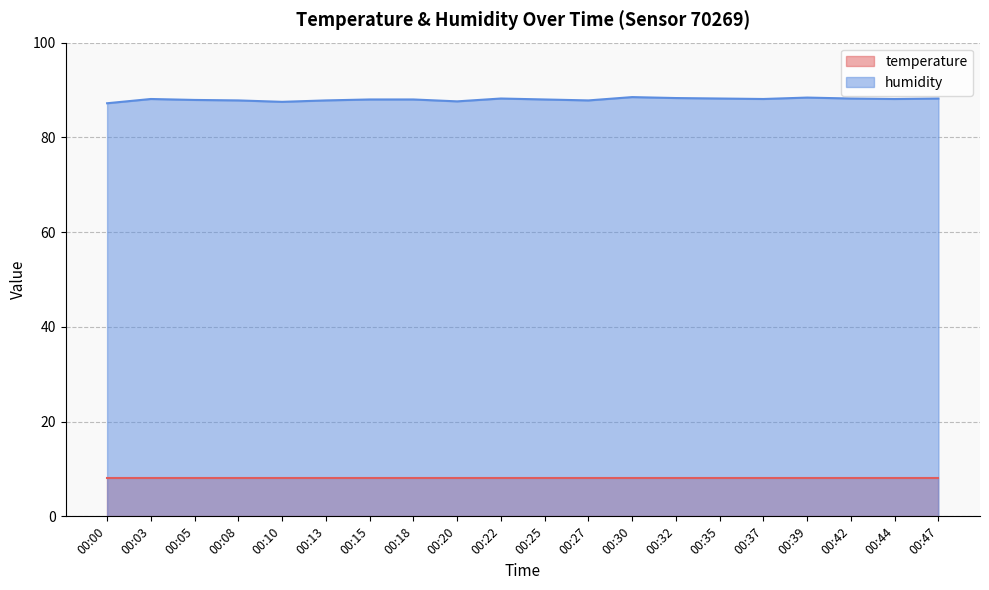

How many lines are shown in the chart?

2